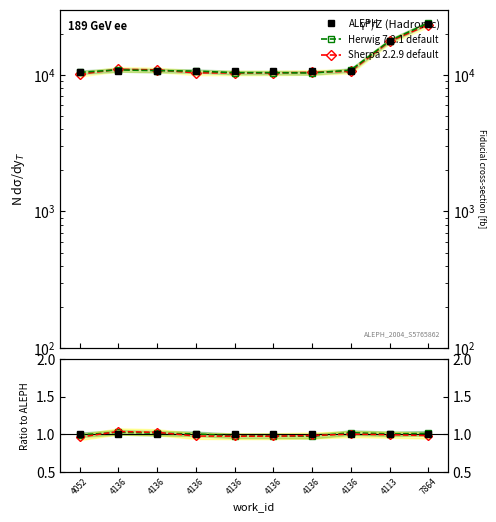

How many Herwig 7.2.1 default values are between 0 and 1?

4